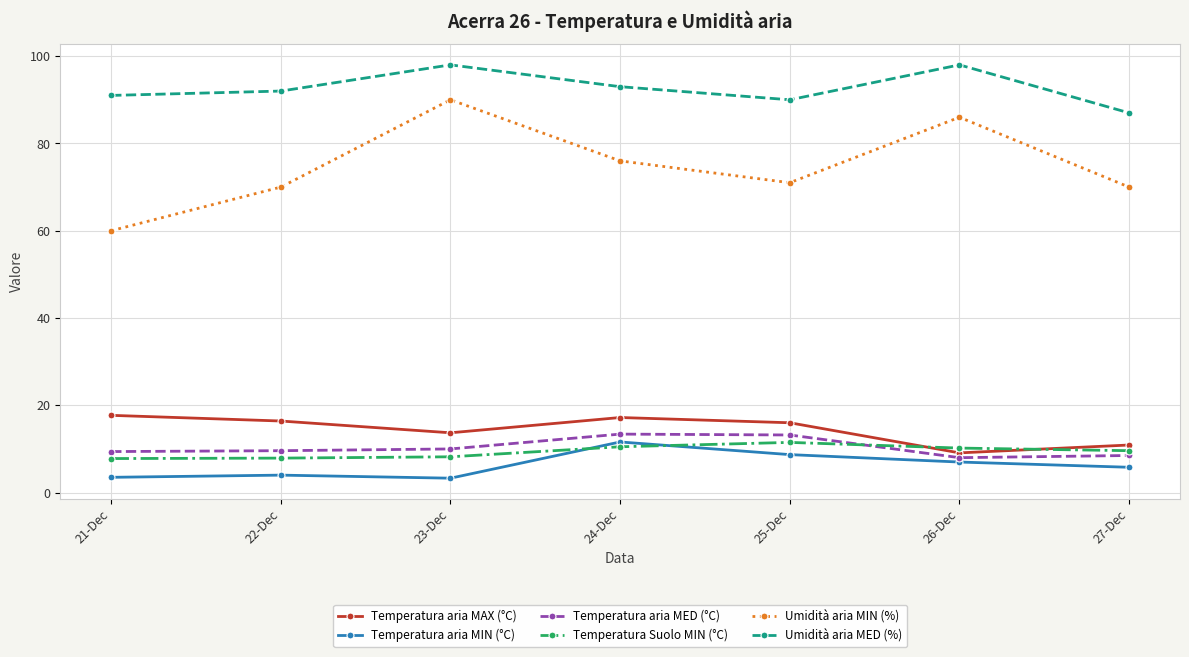

Does the chart display data point markers on the line(s)?

Yes